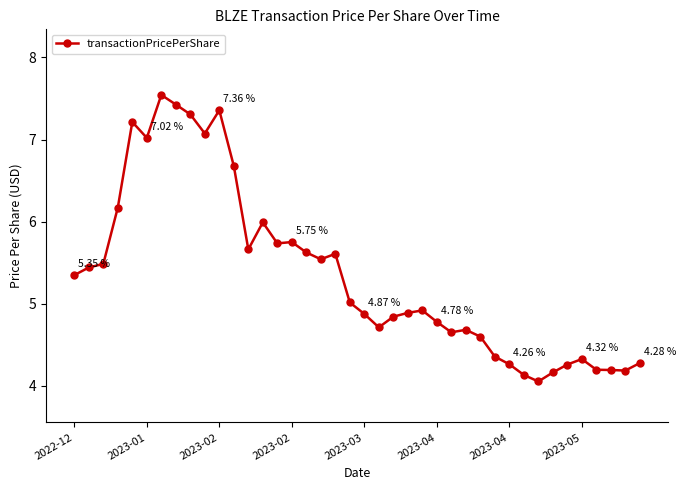

True or false: there are more than 0 points higher than both neighbors.

True